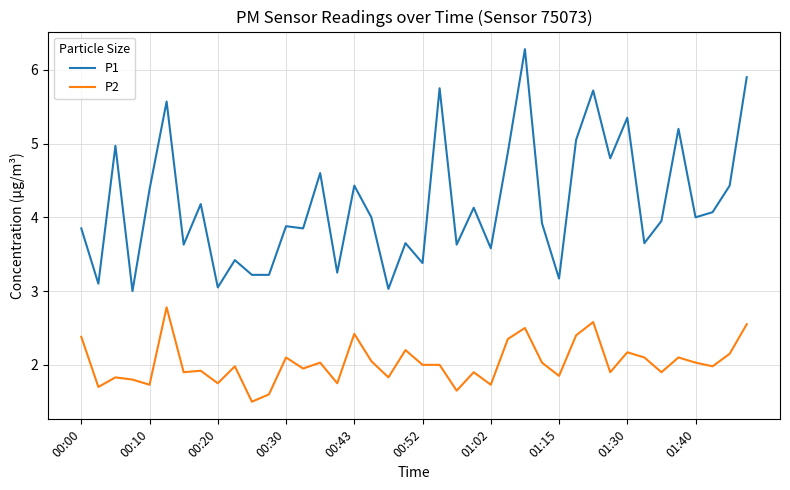

Which series has the widest spread of values?

P1